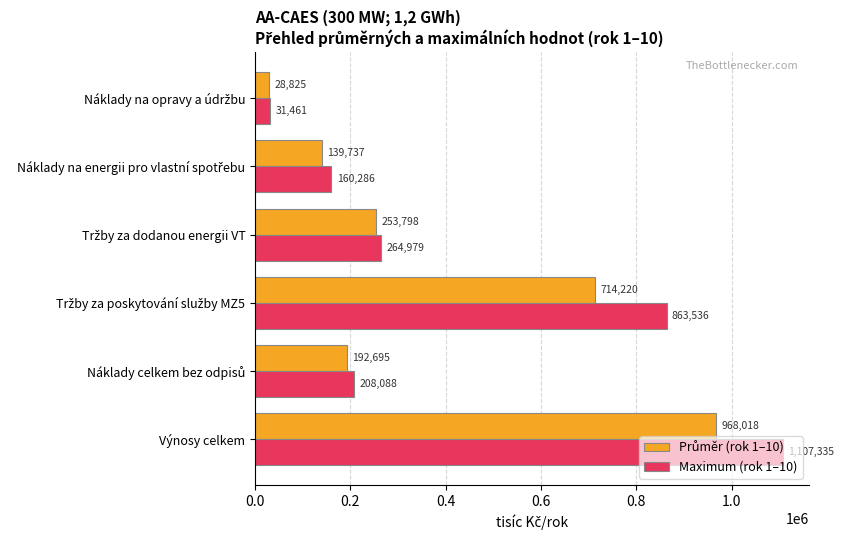

What is the greatest value displayed?

1107334.5